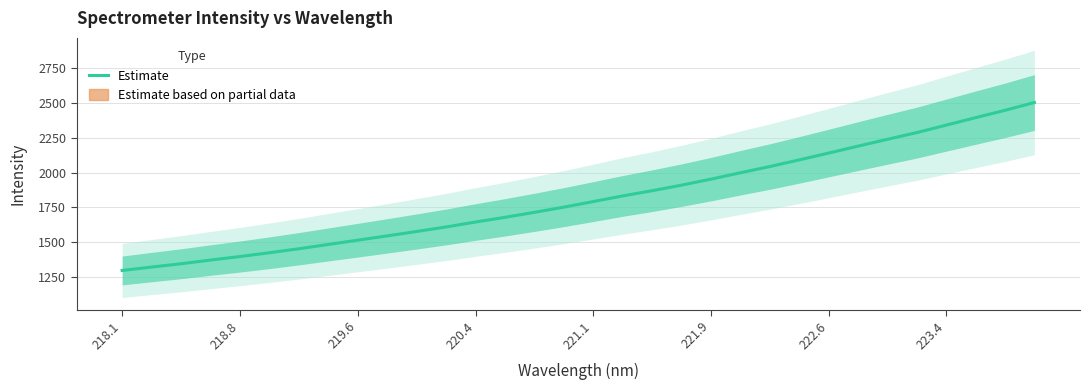

Count the number of categories in the chart.

32